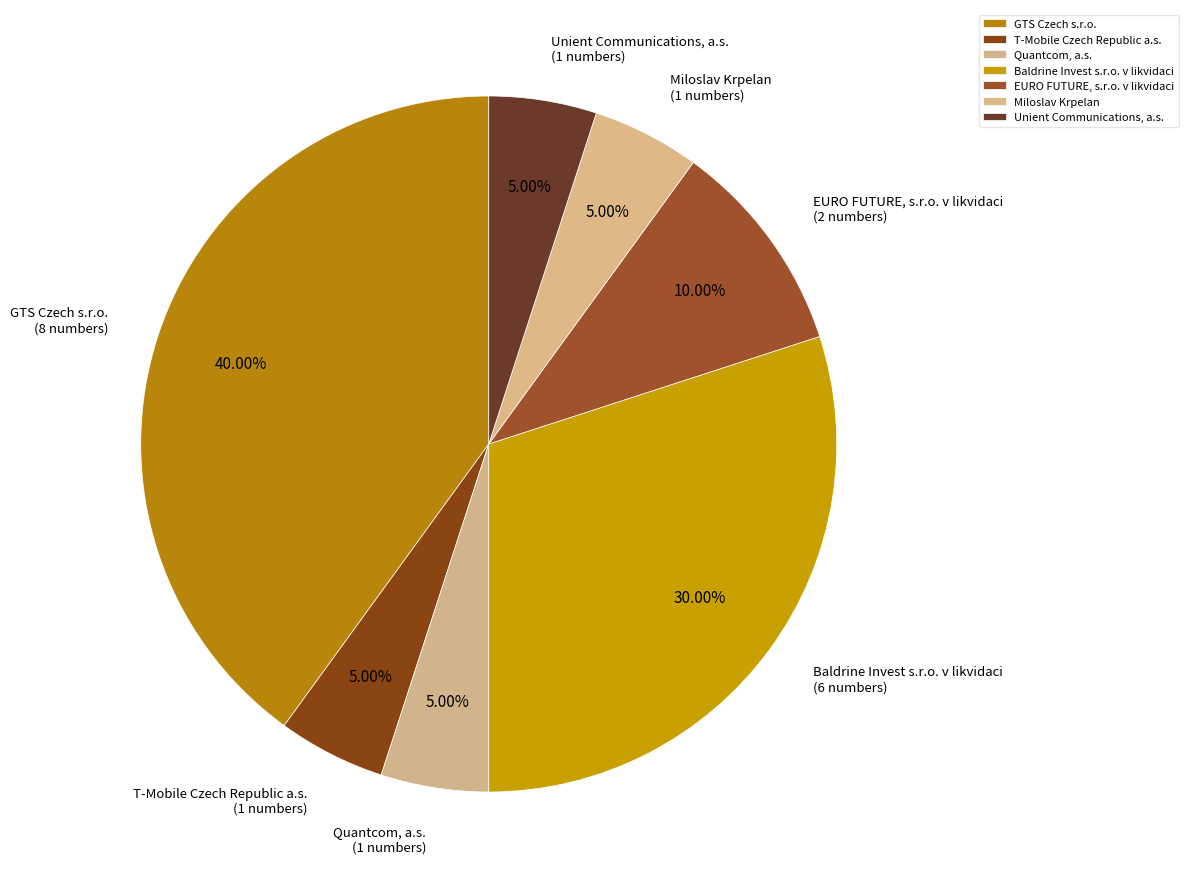

Which slice is the largest?

GTS Czech s.r.o.